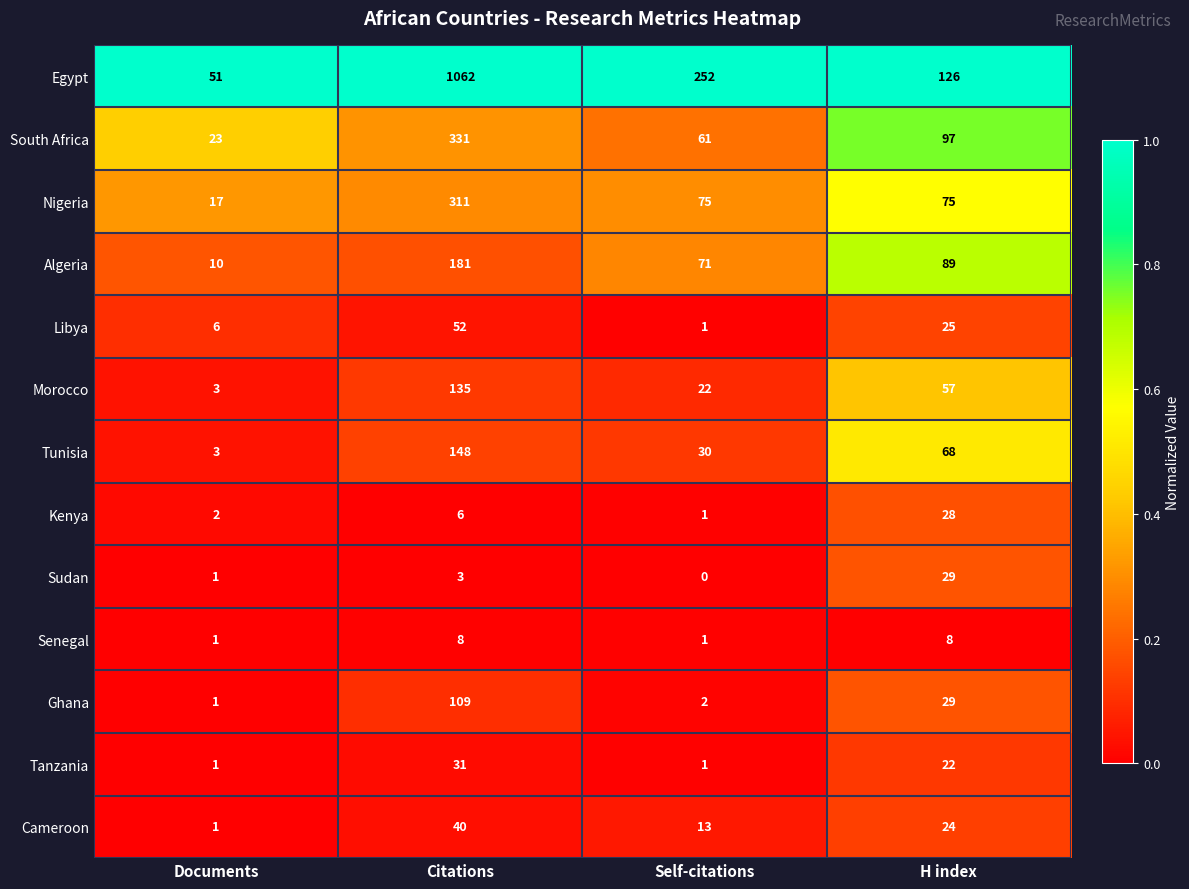

How many data points does each series have?

4